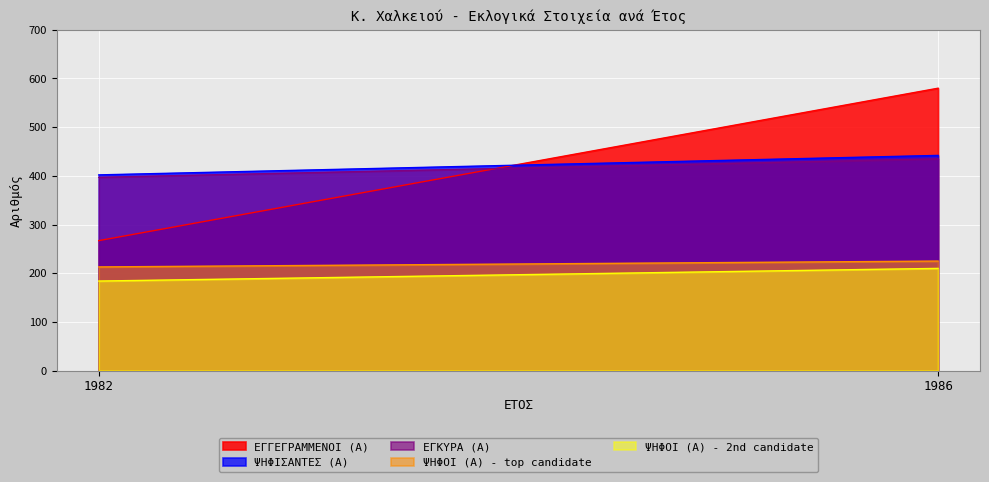

Which series changed the most between 1982 and 1986?

ΕΓΓΕΓΡΑΜΜΕΝΟΙ (Α)